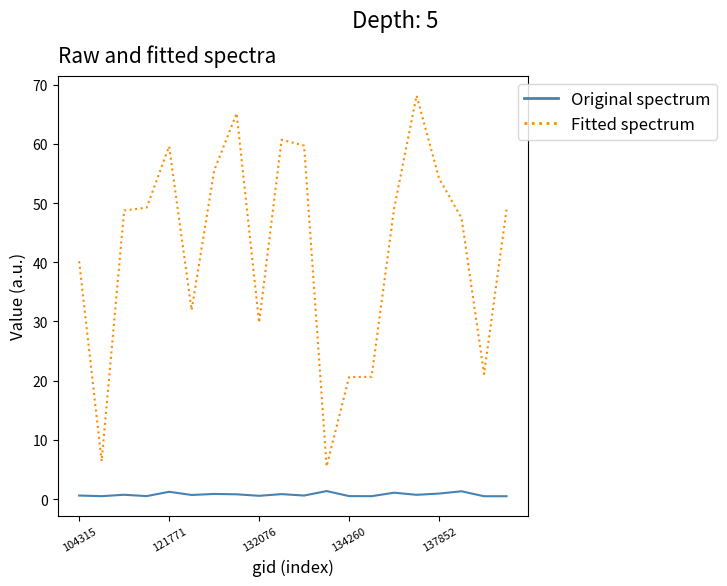

What is the greatest value displayed?

68.2